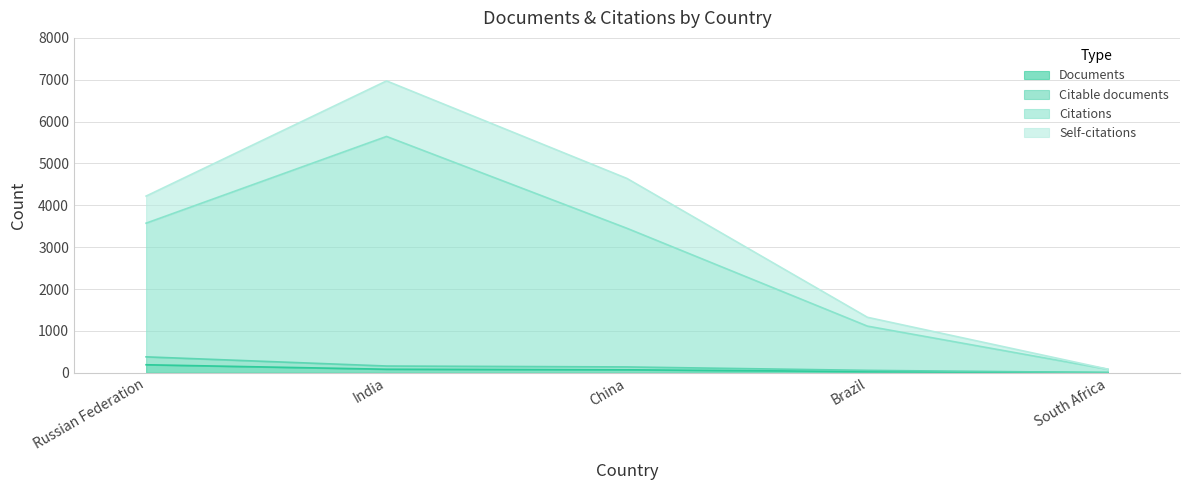

What is the label of the 1st point from the left?

Russian Federation